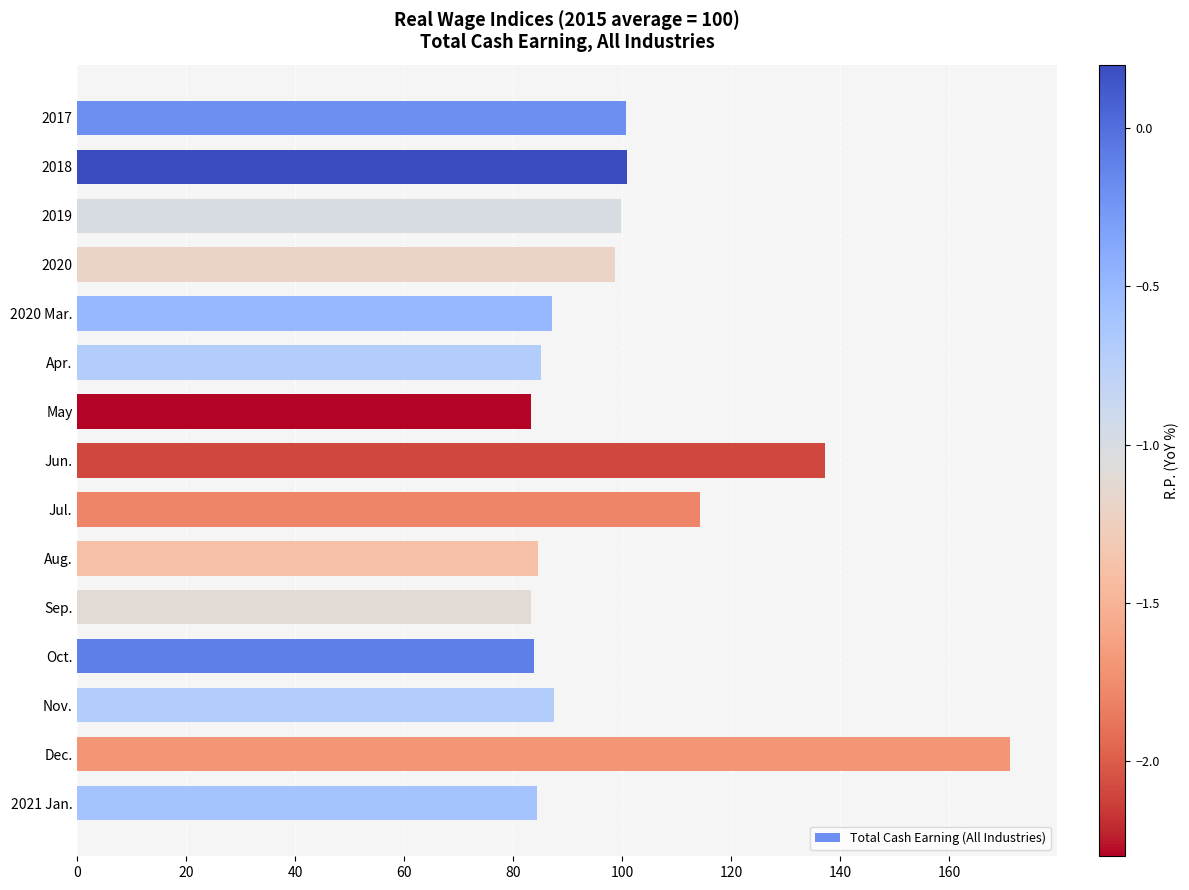

What position from the top is Nov.?

13